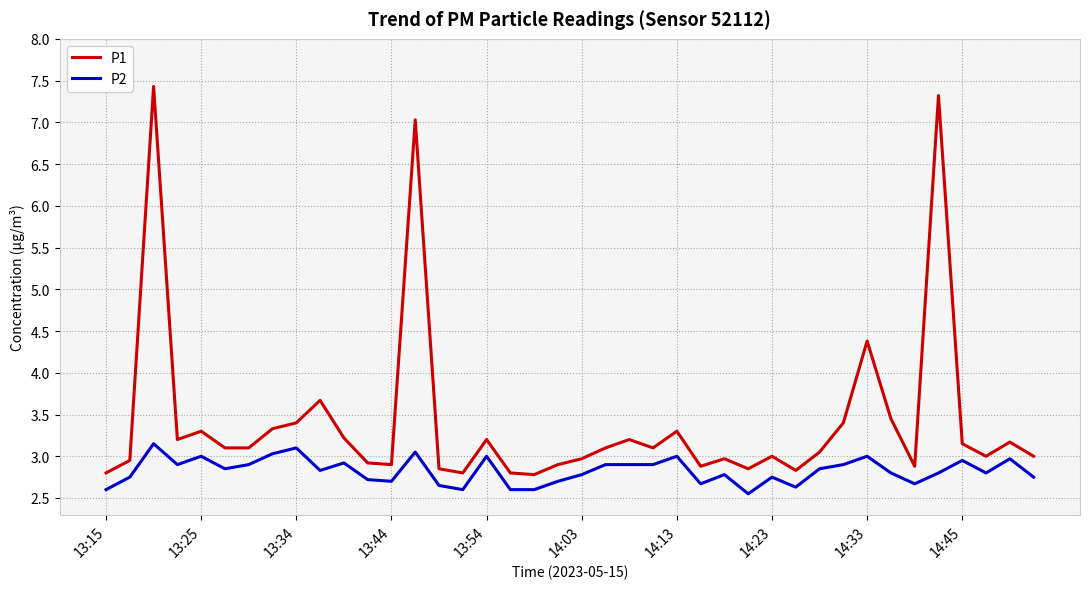

True or false: P1 and P2 intersect in this chart.

False